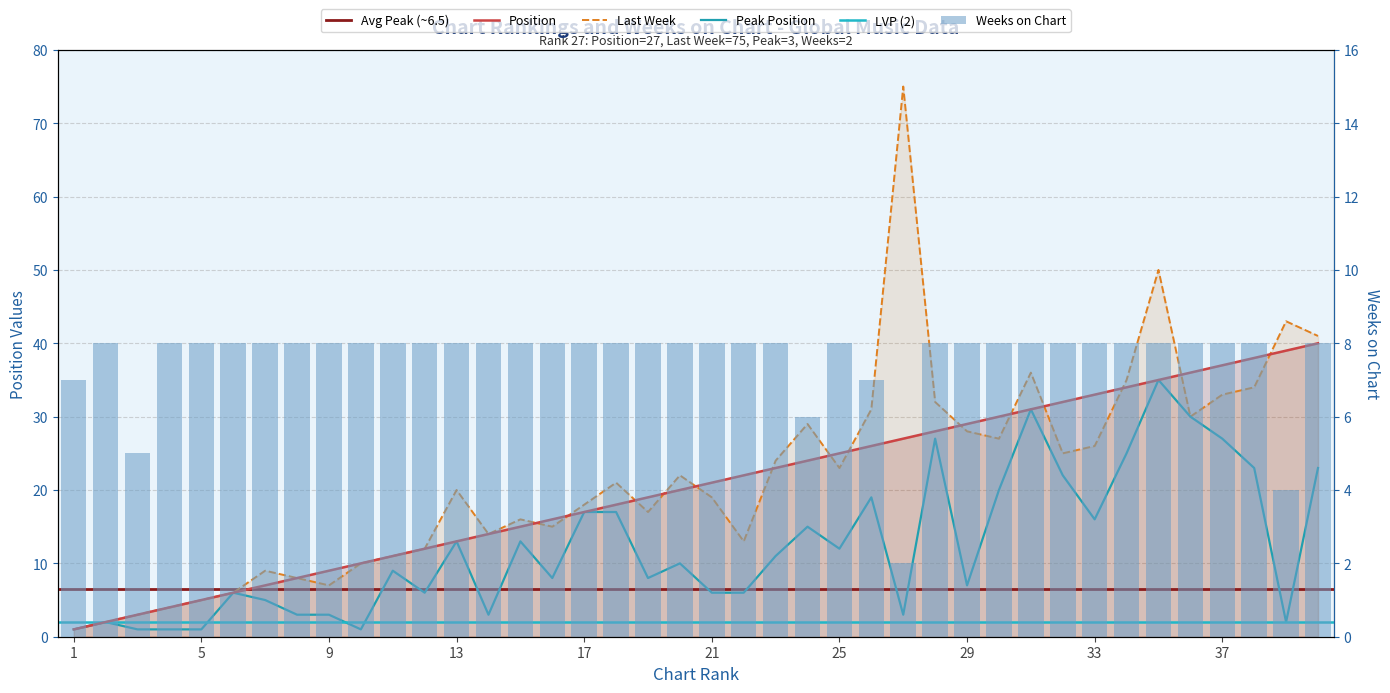

Which series has the largest total across all categories?

Last Week